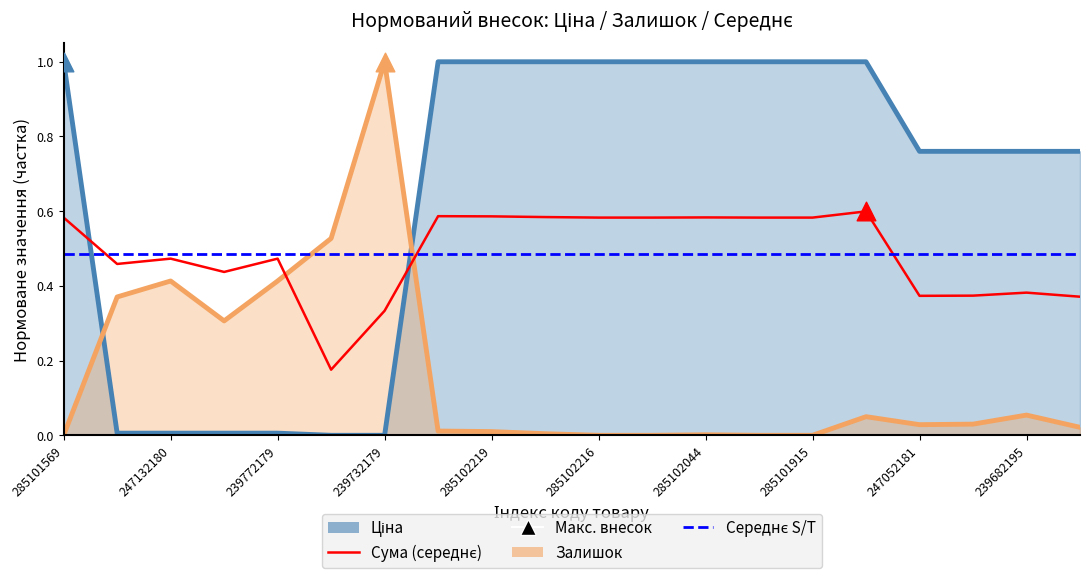

At which category is the sum across all series the highest?

285101913